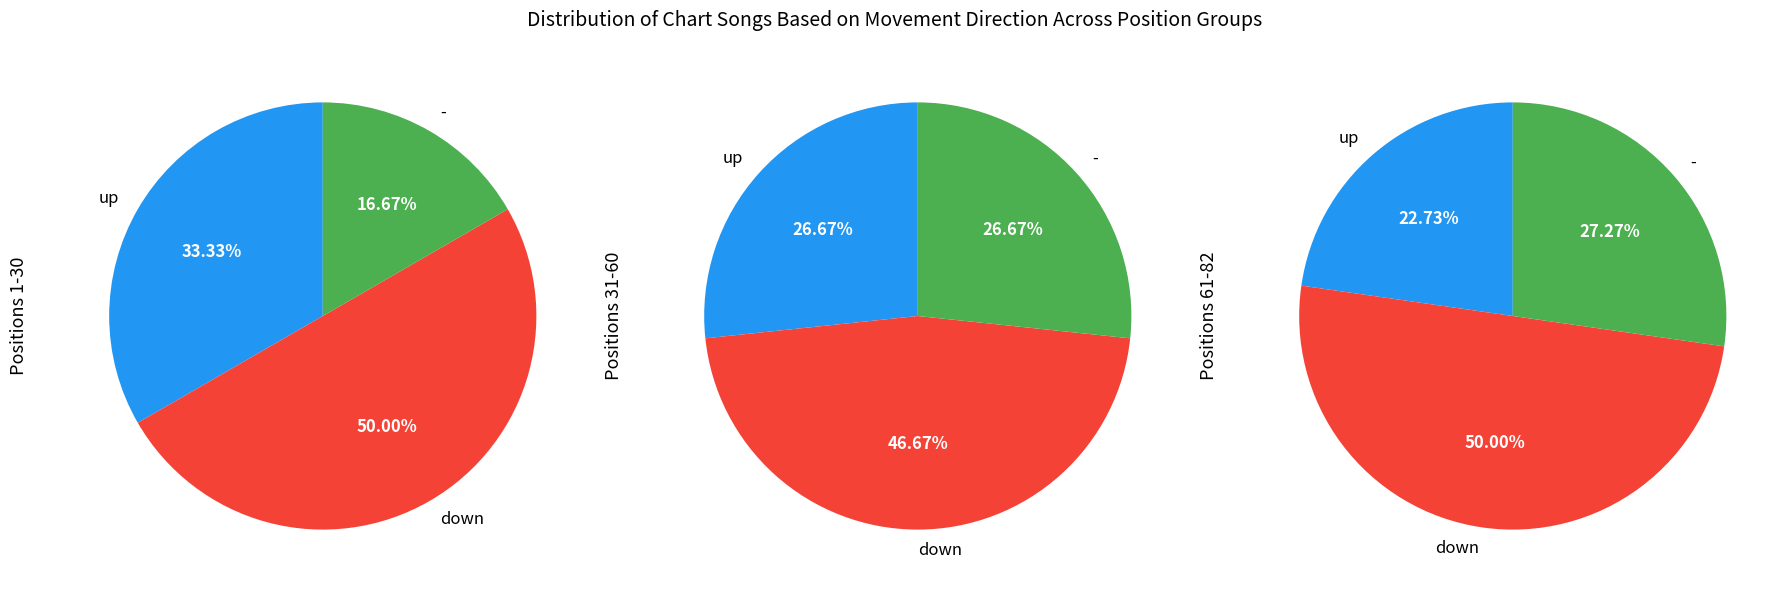

Count the number of slices in the pie.

3